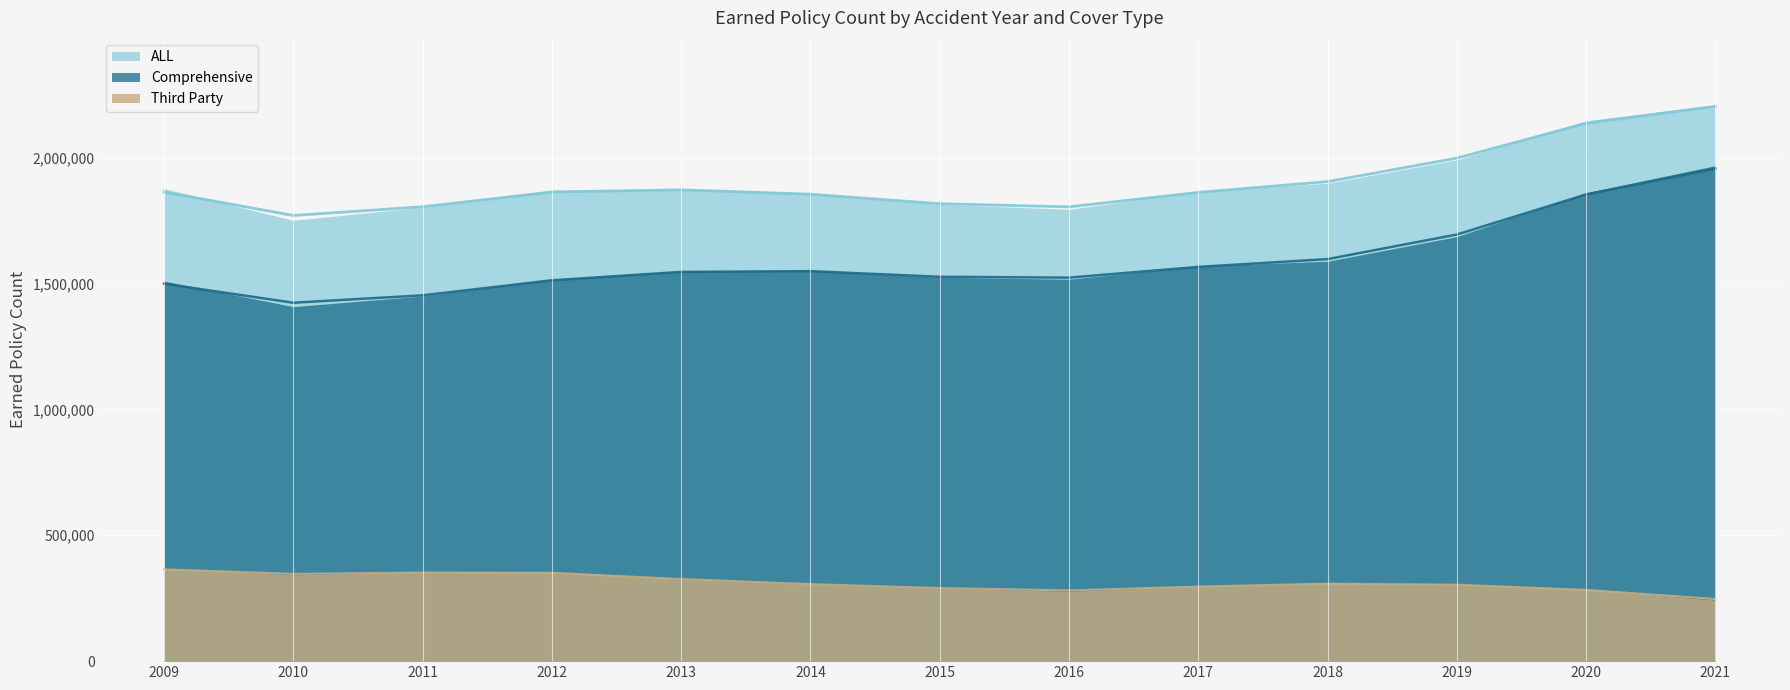

What is the average value of the Comprehensive series?

1592735.7